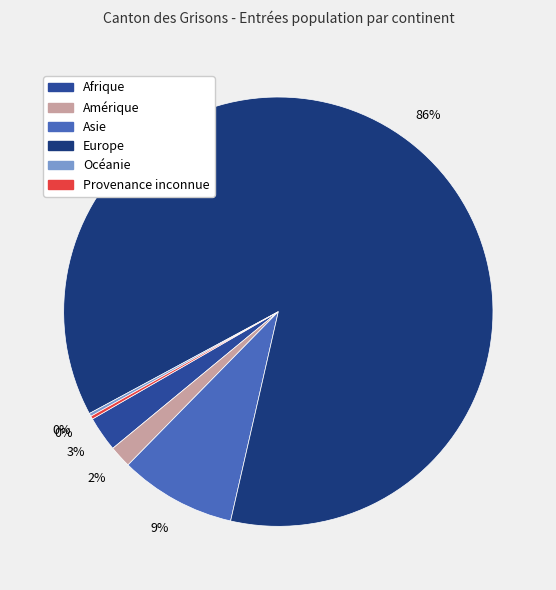

What percentage do Afrique and Asie together represent?

11.4%